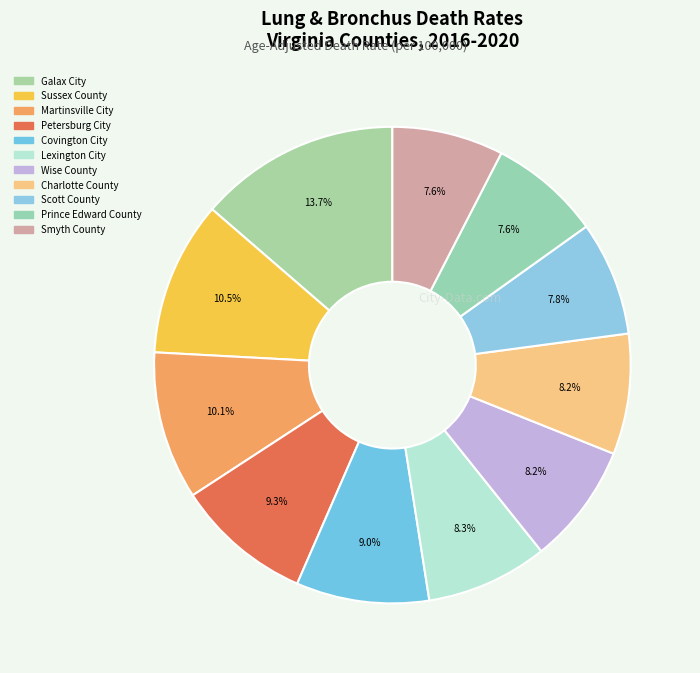

Rank the categories by value from lowest to highest.

Smyth County, Prince Edward County, Scott County, Charlotte County, Wise County, Lexington City, Covington City, Petersburg City, Martinsville City, Sussex County, Galax City